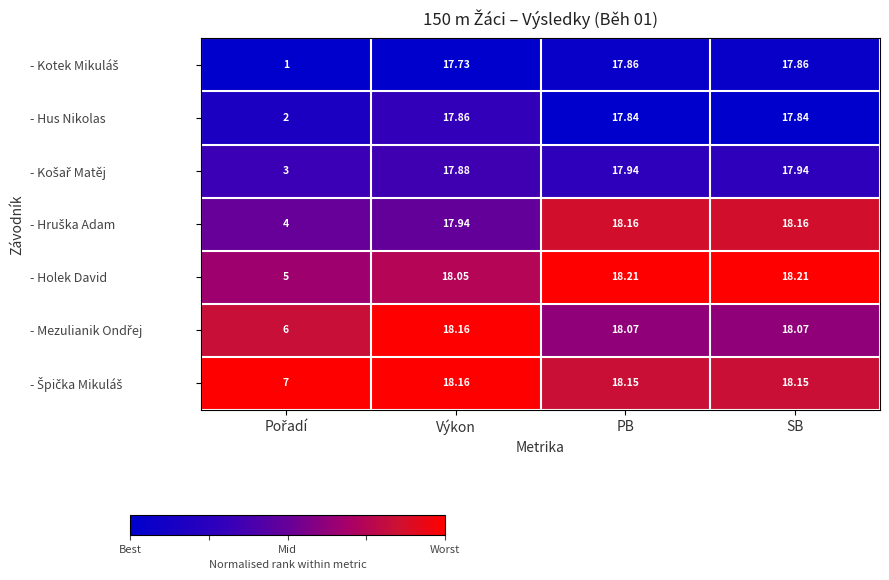

At which label does - Hus Nikolas reach its peak?

Výkon